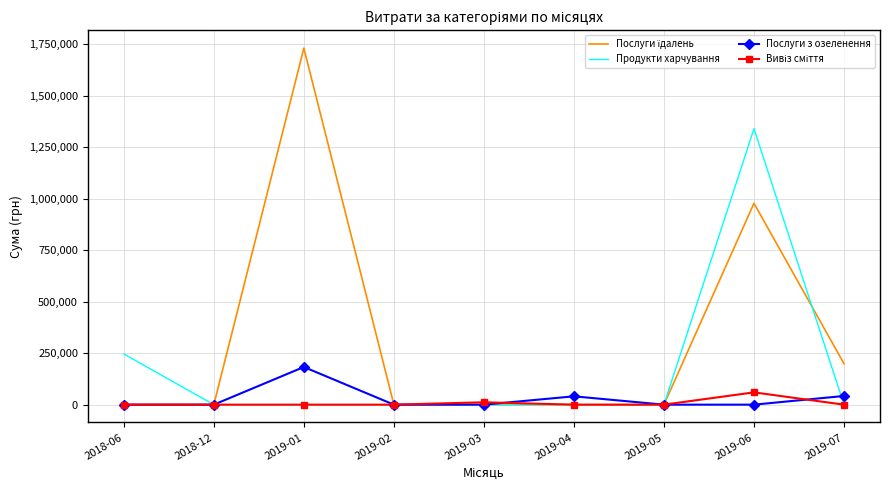

At which category is the sum across all series the highest?

2019-06